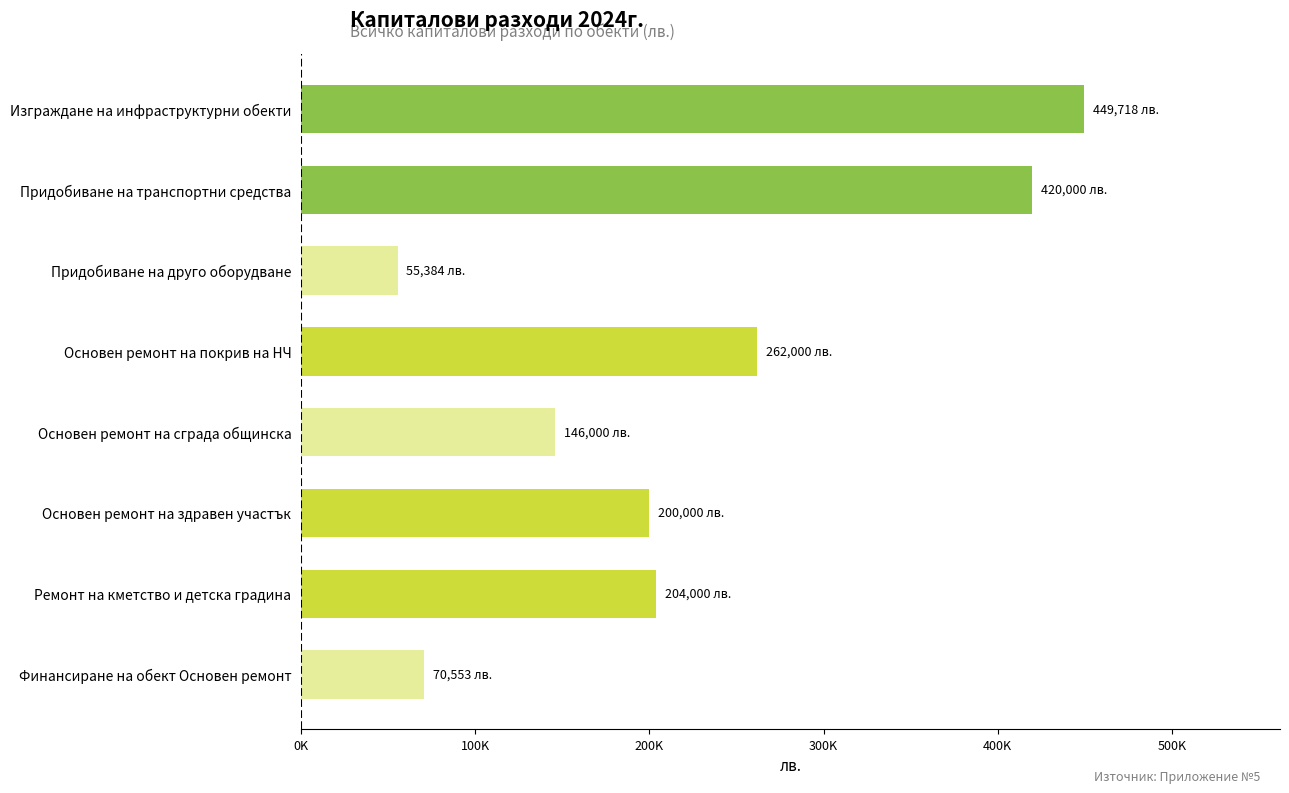

What is the minimum value shown in the chart?

55384.2